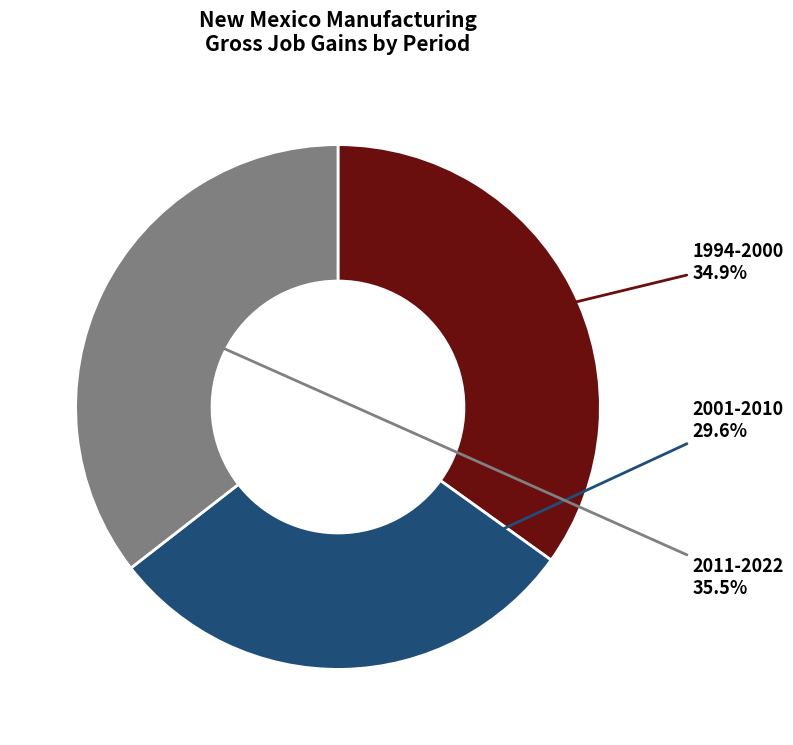

Count the number of slices in the pie.

3